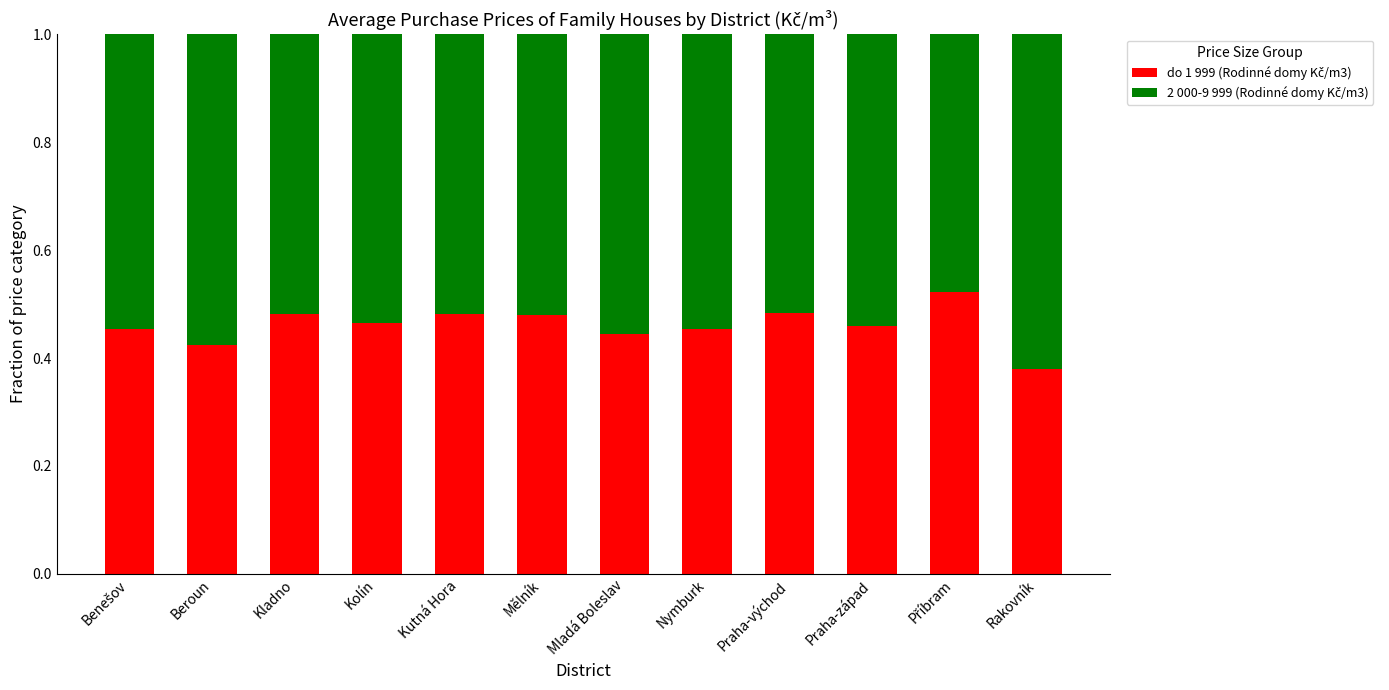

What is the total value across all series at Mladá Boleslav?

1.0